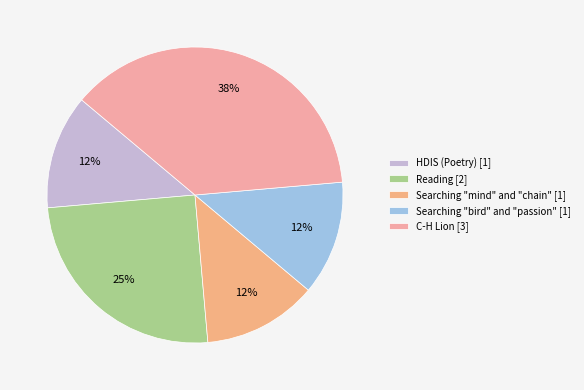

Count the number of slices in the pie.

5